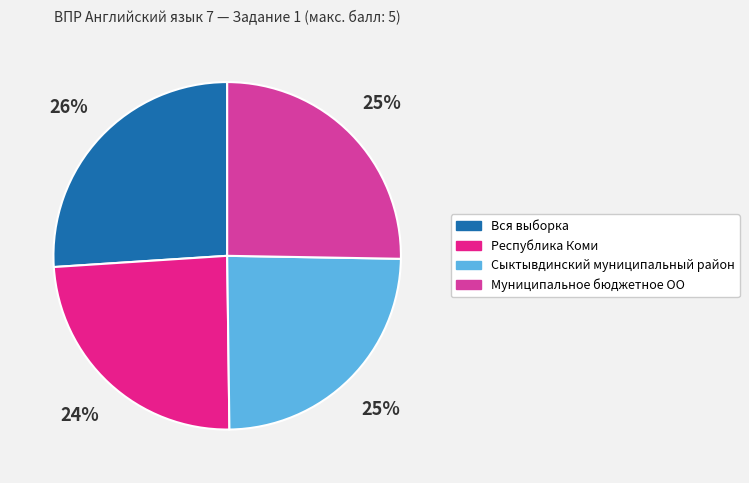

Is it true that Сыктывдинский муниципальный район is 34% of the pie?

False